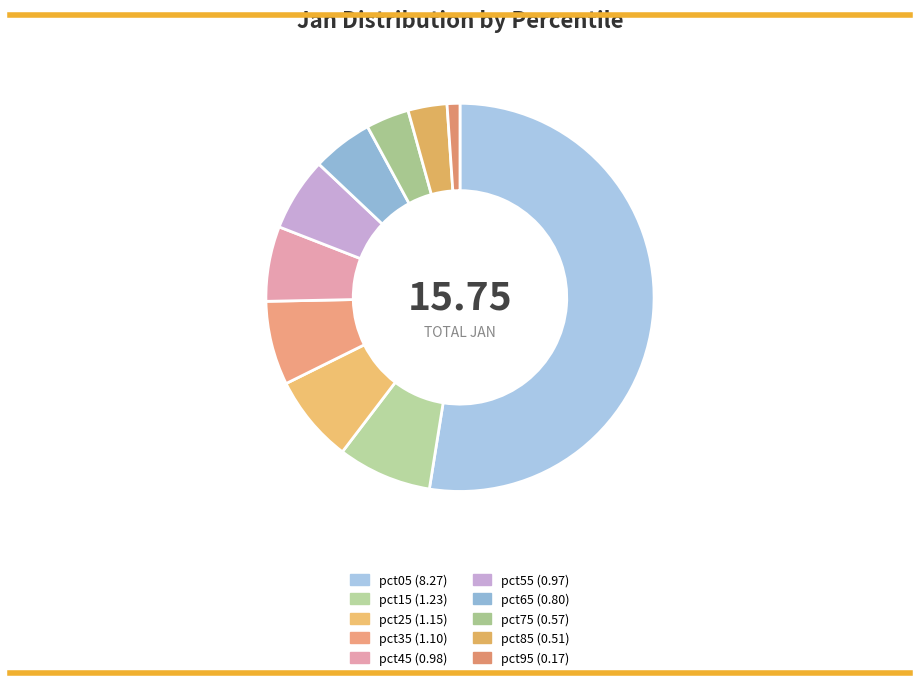

To the nearest percent, what portion does pct55 represent?

6%